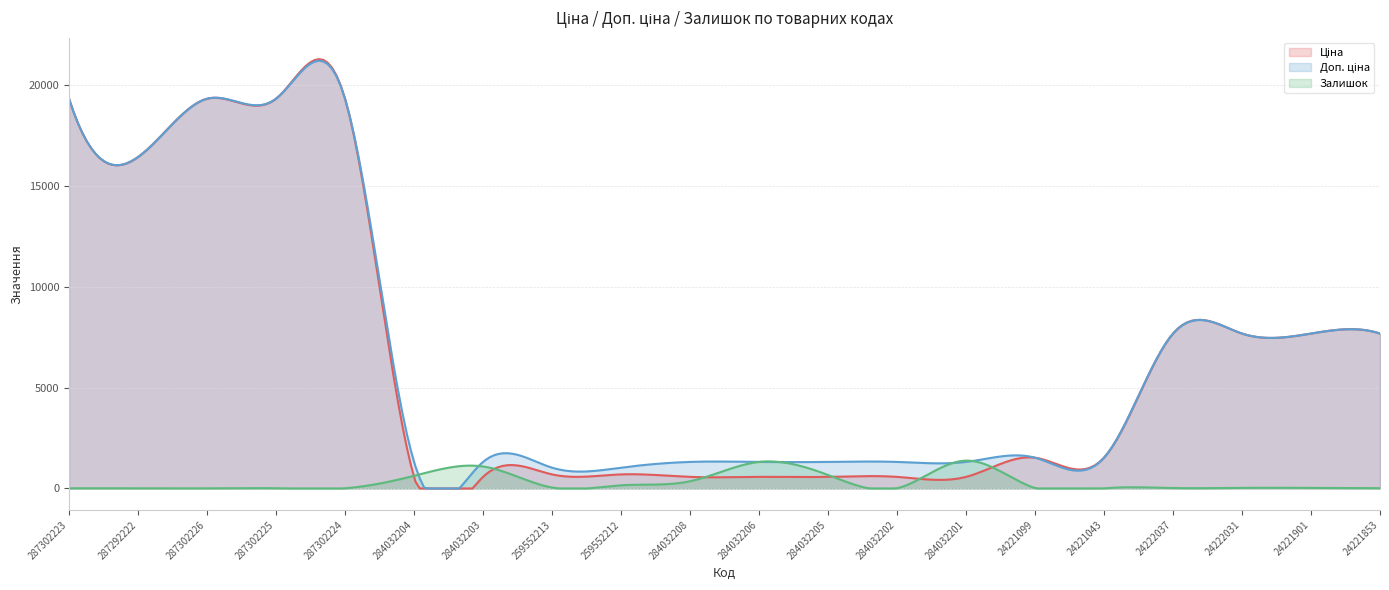

Where does the Доп. ціна series first go above 1527?

287302223